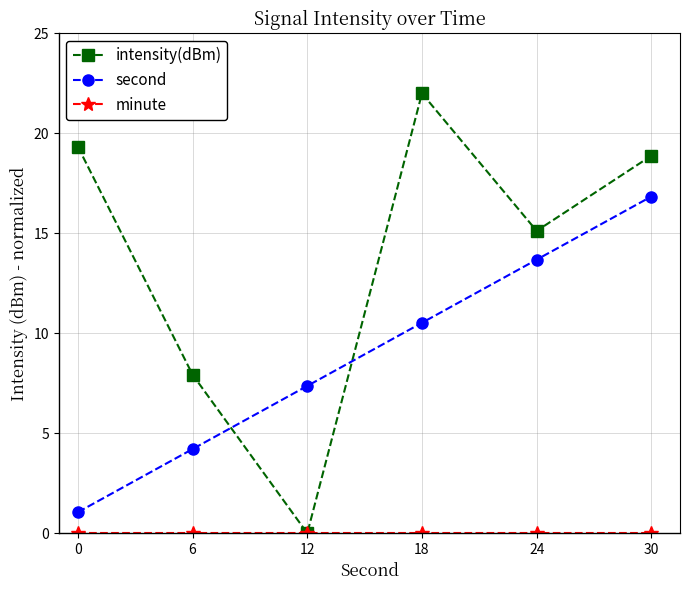

Rank the categories by second value from lowest to highest.

0, 6, 12, 18, 24, 30